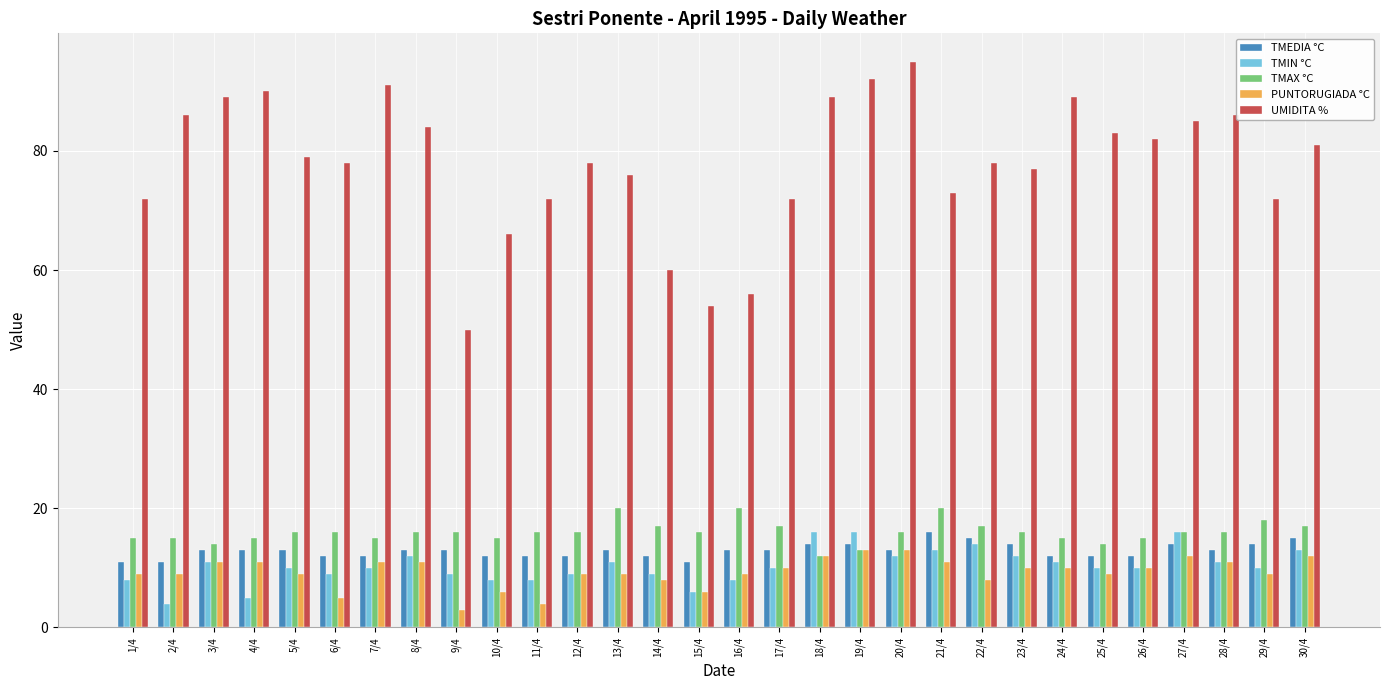

Which series has the largest range (max minus min)?

UMIDITA %